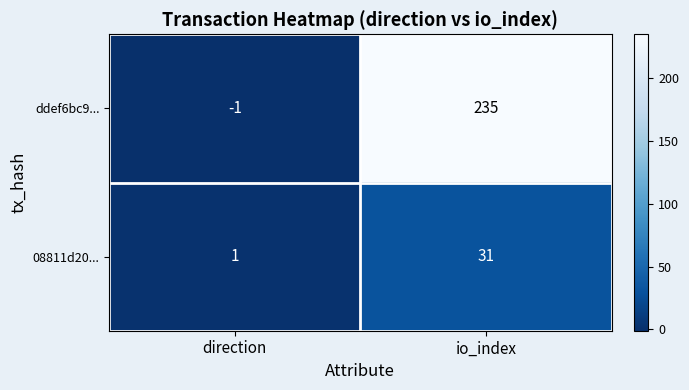

What is the sum of the ddef6bc9... values at direction and io_index?

234